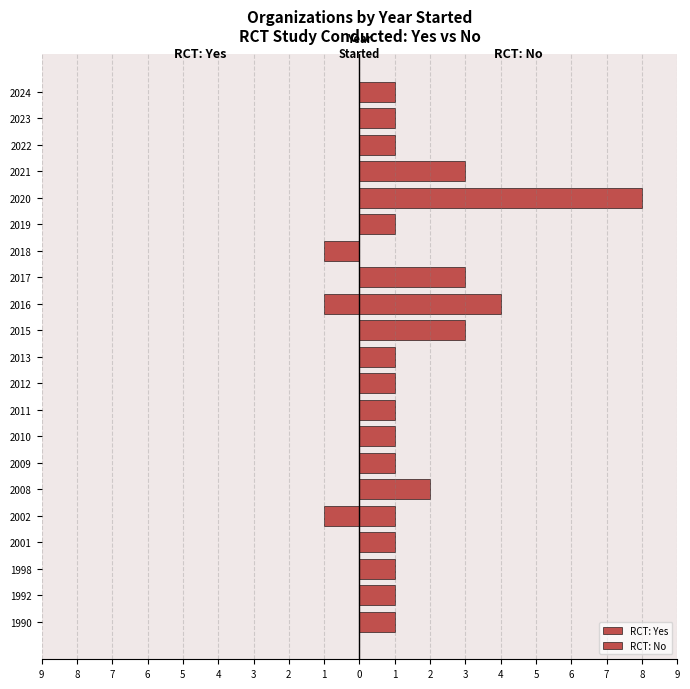

The RCT: Yes series shows 1 at 2022. True or false?

False